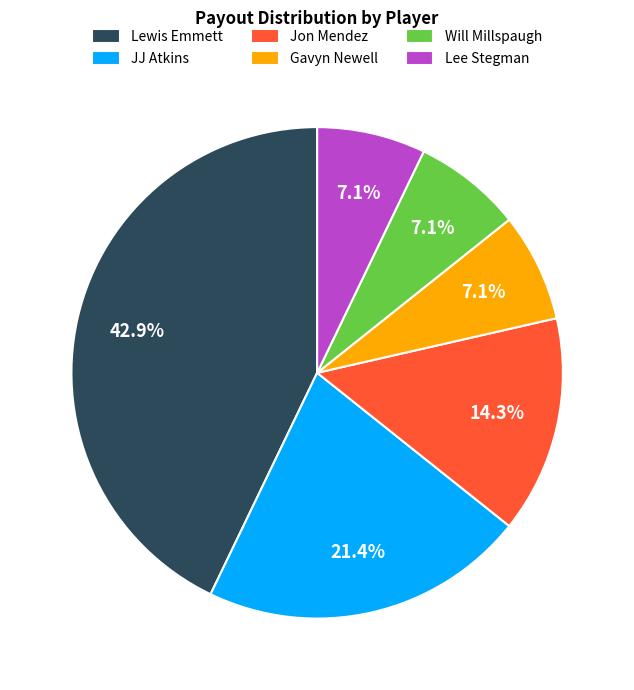

How many slices are in this pie chart?

6